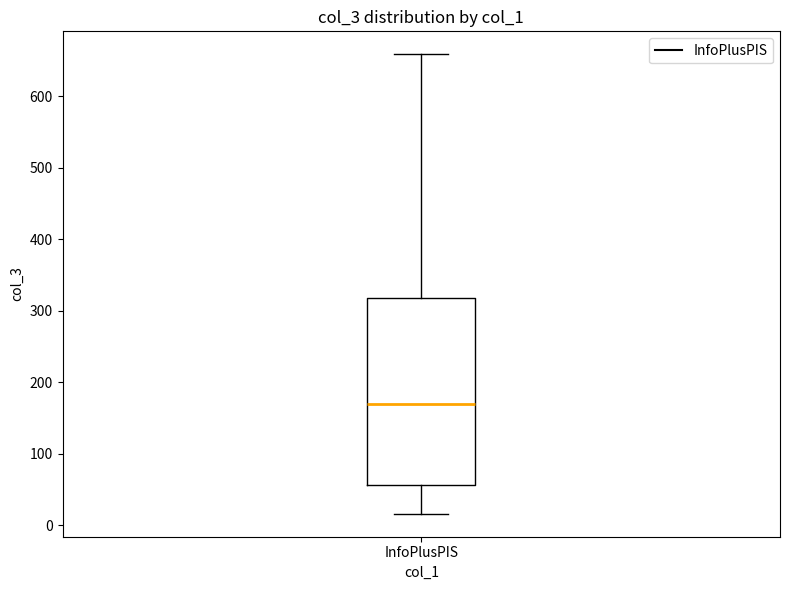

Read this box plot against the y-axis: the position of the median line, the range covered by the box, and the ends of both whiskers. The values are not printed on the chart, so give them approximately, as read against the axis.

median 170, box 60 to 320, whiskers 20 to 660